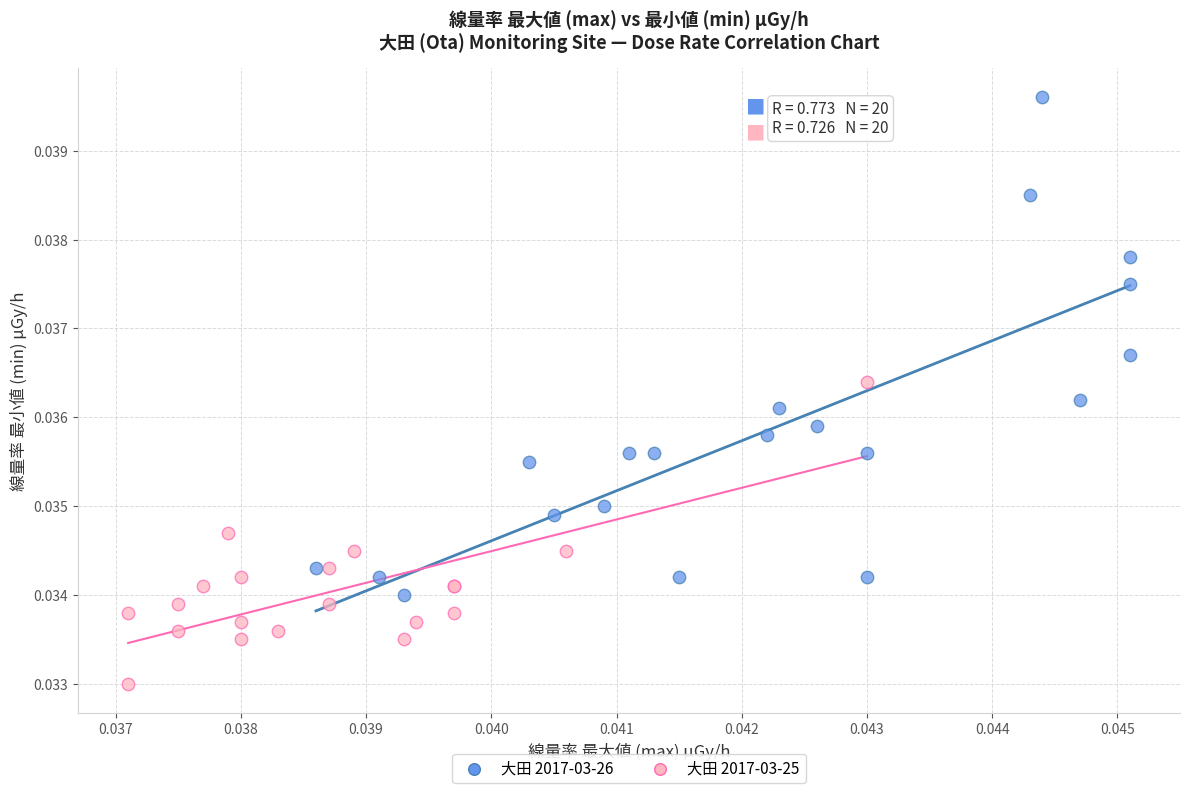

Which series reaches the maximum Y coordinate?

大田 2017-03-26